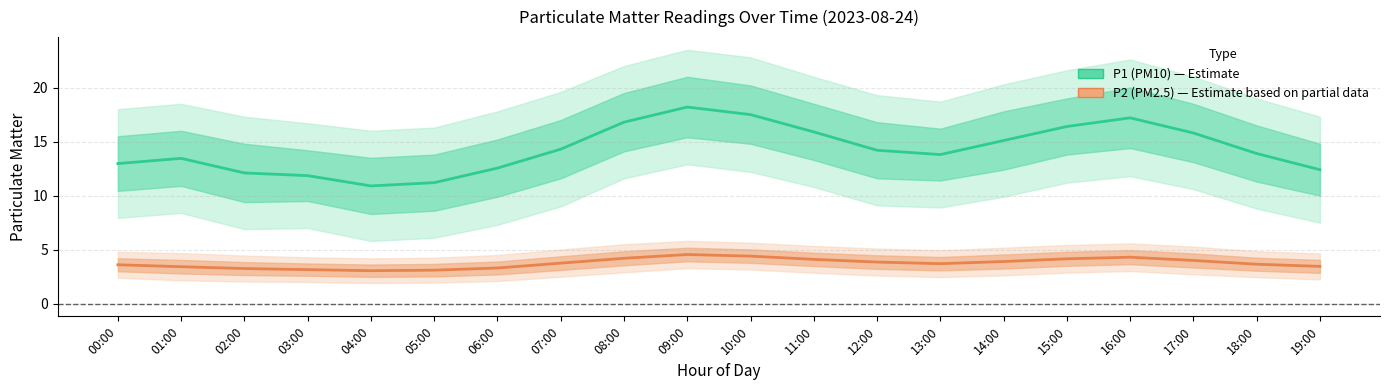

Where is P1 (PM10) nearest to the value 14?

18:00